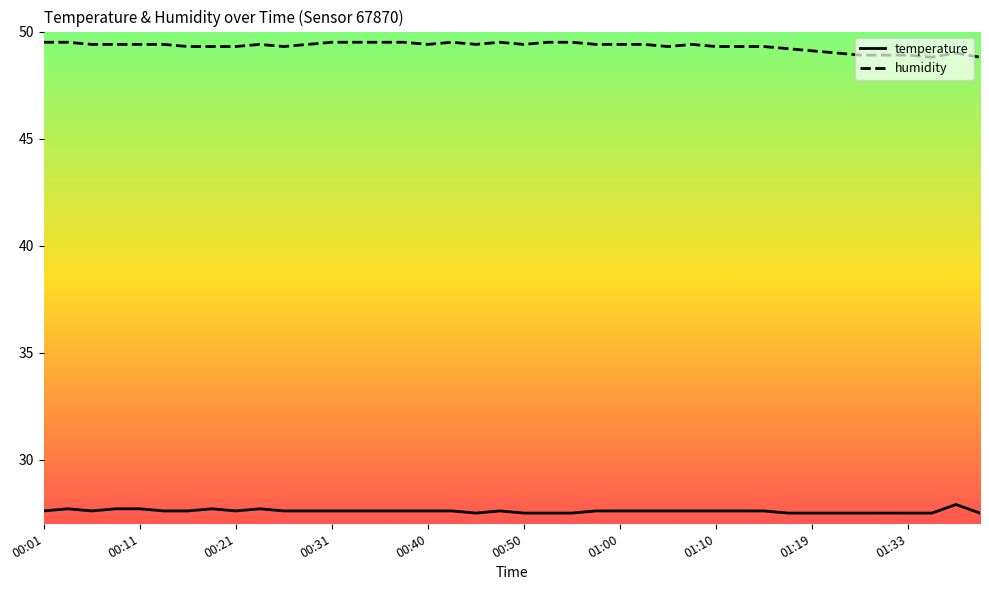

Which series has the largest total across all categories?

humidity